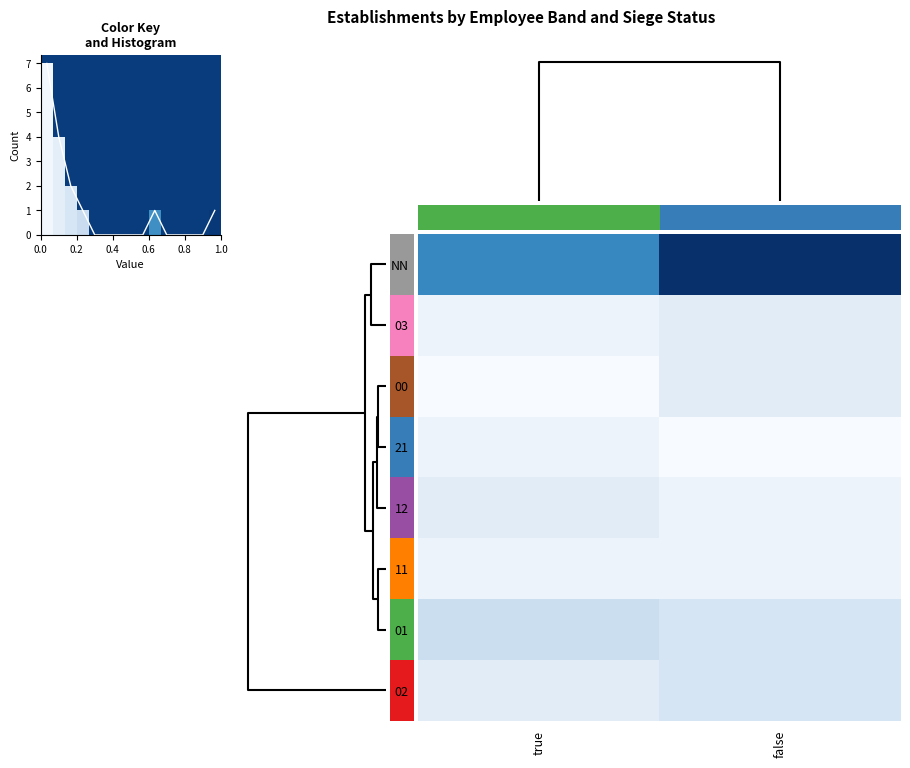

True or false: row_4 has a value of 0.0 at true.

False